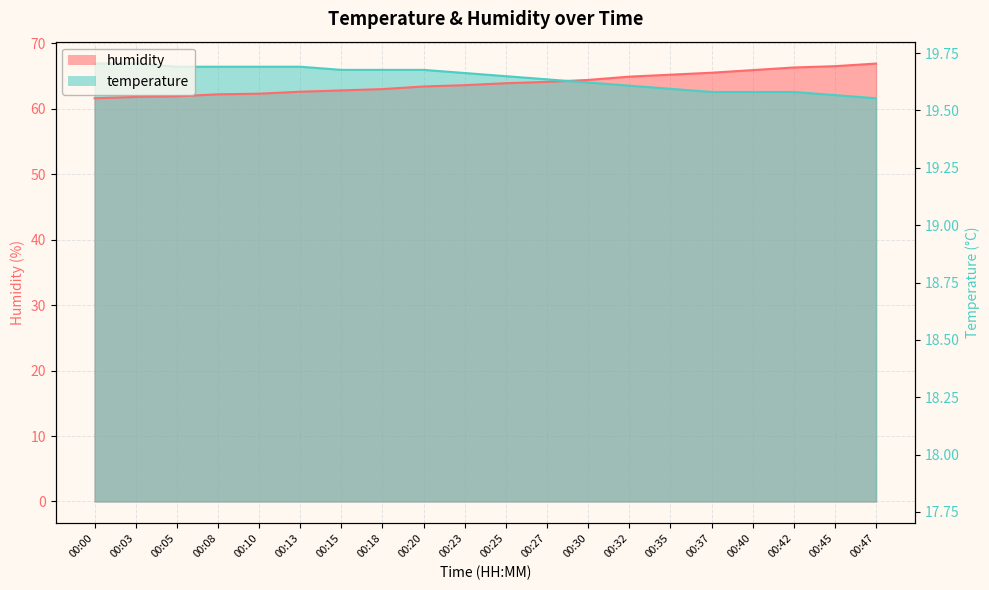

Which series changed the most between 00:10 and 00:13?

humidity